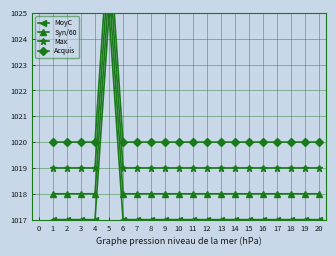

What is the value of the MoyC point at the 18th from the left?

1017